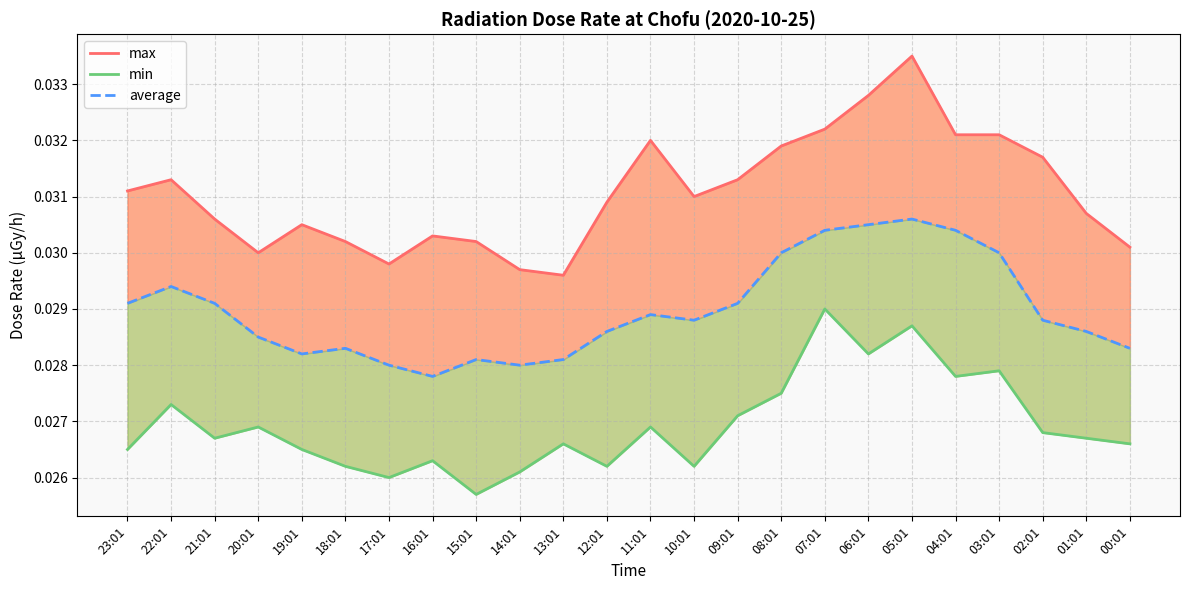

Reading left to right, what are all the values shown in this chart?

max: 23:01=0.0	22:01=0.0	21:01=0.0	20:01=0.0	19:01=0.0	18:01=0.0	17:01=0.0	16:01=0.0	15:01=0.0	14:01=0.0	13:01=0.0	12:01=0.0	11:01=0.0	10:01=0.0	09:01=0.0	08:01=0.0	07:01=0.0	06:01=0.0	05:01=0.0	04:01=0.0	03:01=0.0	02:01=0.0	01:01=0.0	00:01=0.0
min: 23:01=0.0	22:01=0.0	21:01=0.0	20:01=0.0	19:01=0.0	18:01=0.0	17:01=0.0	16:01=0.0	15:01=0.0	14:01=0.0	13:01=0.0	12:01=0.0	11:01=0.0	10:01=0.0	09:01=0.0	08:01=0.0	07:01=0.0	06:01=0.0	05:01=0.0	04:01=0.0	03:01=0.0	02:01=0.0	01:01=0.0	00:01=0.0
average: 23:01=0.0	22:01=0.0	21:01=0.0	20:01=0.0	19:01=0.0	18:01=0.0	17:01=0.0	16:01=0.0	15:01=0.0	14:01=0.0	13:01=0.0	12:01=0.0	11:01=0.0	10:01=0.0	09:01=0.0	08:01=0.0	07:01=0.0	06:01=0.0	05:01=0.0	04:01=0.0	03:01=0.0	02:01=0.0	01:01=0.0	00:01=0.0